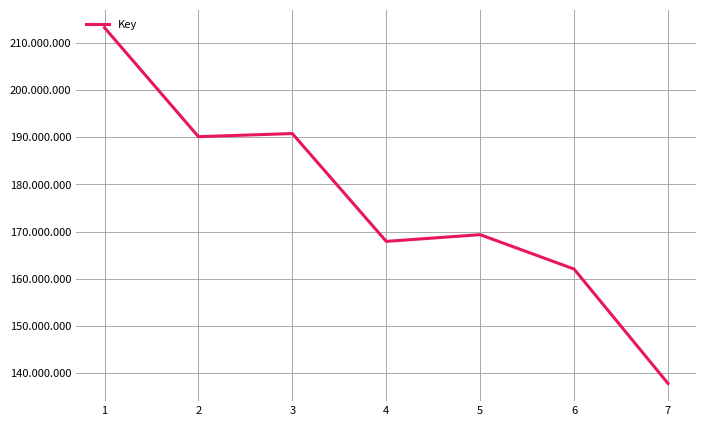

Is it true that the value at 5 is 169363668?

True